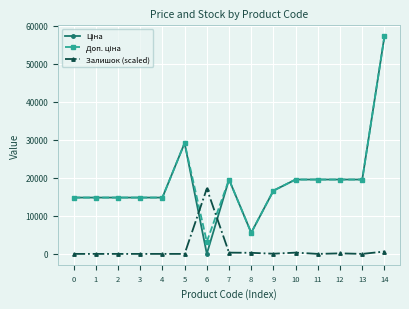

What is the difference between the highest and lowest values at 4?

14817.6